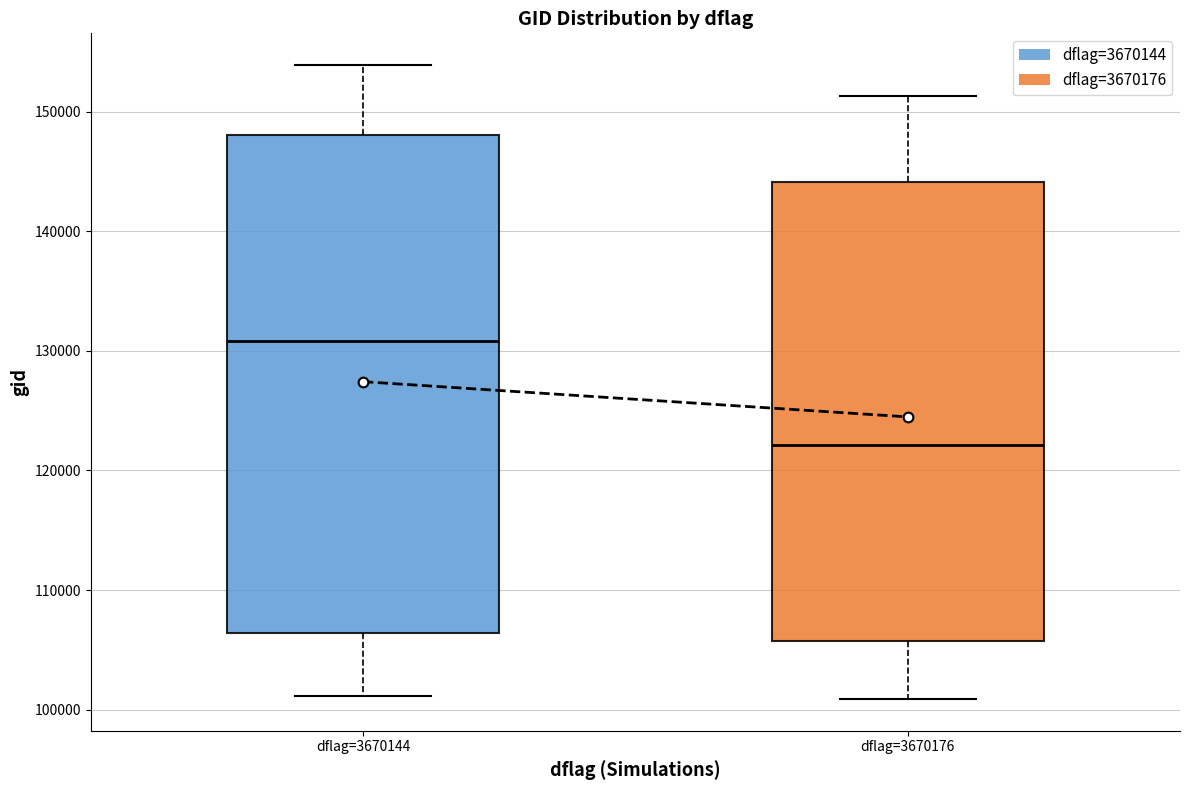

Reading left to right, read every box against the y-axis: the position of its median line, the range the box covers, and the ends of its whiskers. The values are not printed on the chart, so give them approximately, as read against the axis.

dflag=3670144: median 131000, box 106000 to 148000, whiskers 101000 to 154000
dflag=3670176: median 122000, box 106000 to 144000, whiskers 101000 to 151000